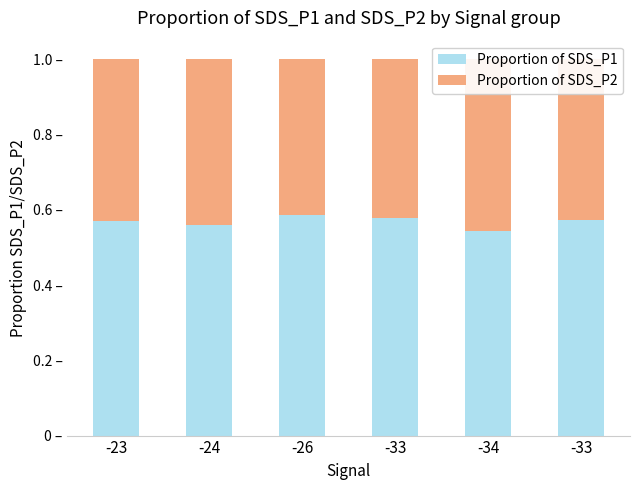

The Proportion of SDS_P2 series shows 0.1 at -33. True or false?

False